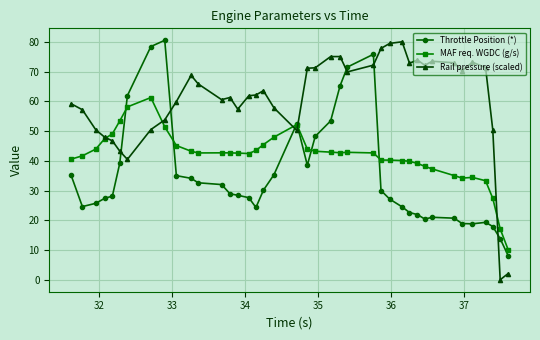

True or false: Rail pressure (scaled) has more than 1 interior local peaks.

True